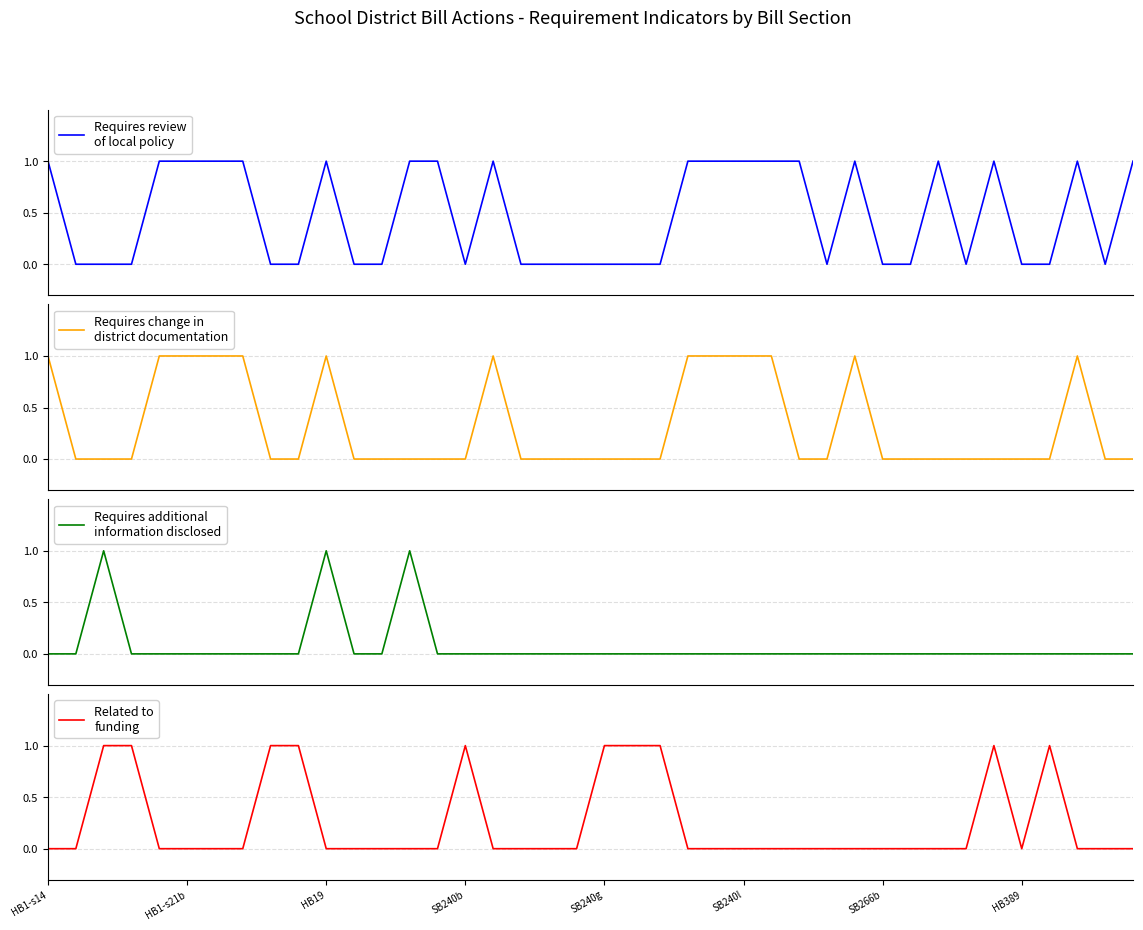

Count the number of data series in this chart.

4